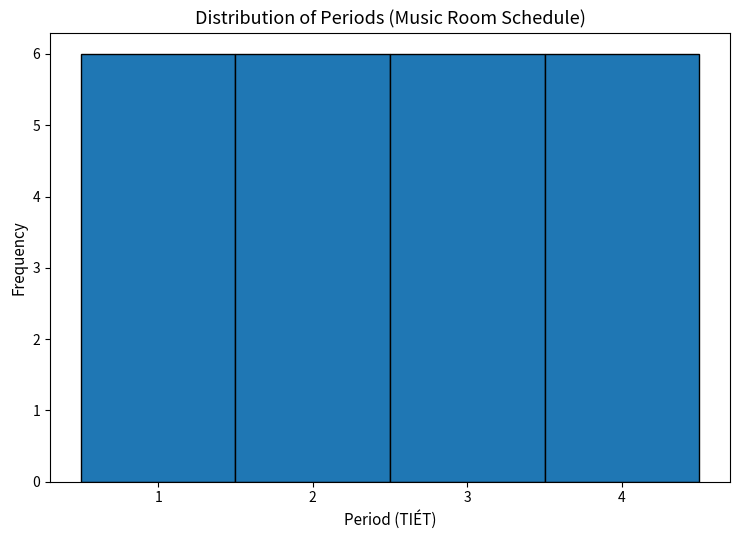

Reading left to right, list every bar in this chart as the range it spans on the x-axis followed by its height. The values are not printed on the chart, so give them approximately, as read against the axis.

0.5 to 1.5: 6
1.5 to 2.5: 6
2.5 to 3.5: 6
3.5 to 4.5: 6